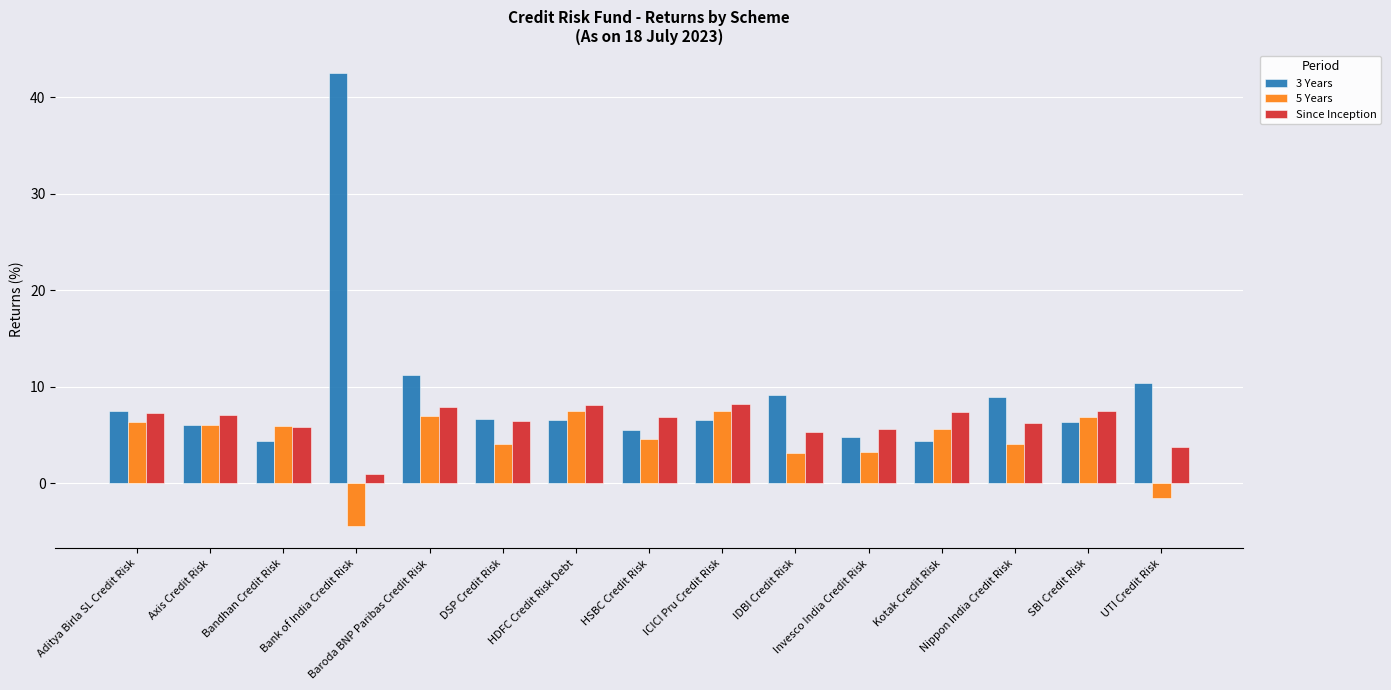

How many bars are there in total?

45